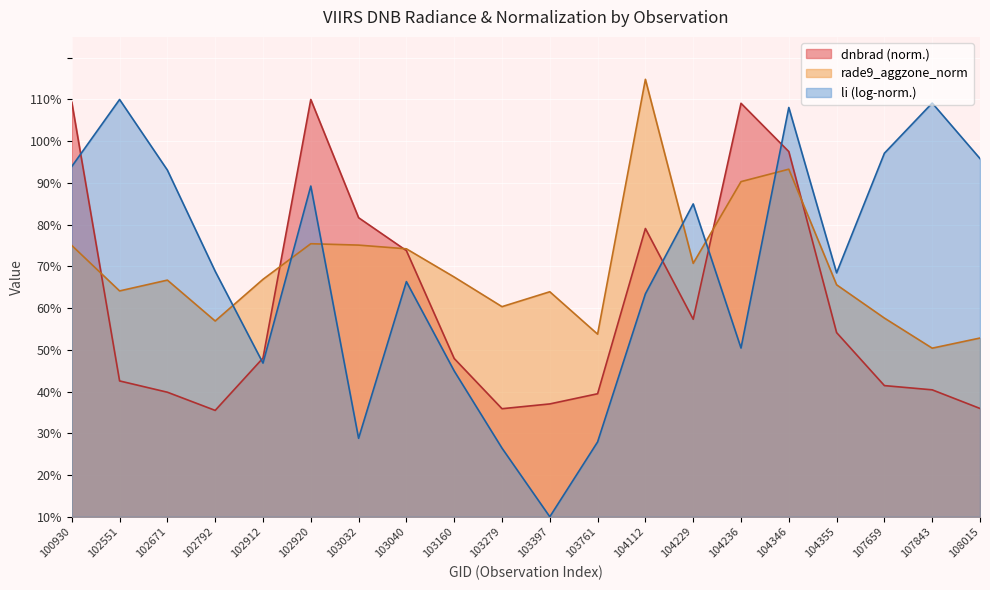

In dnbrad, how many points are higher than both neighbors (excluding endpoints)?

3